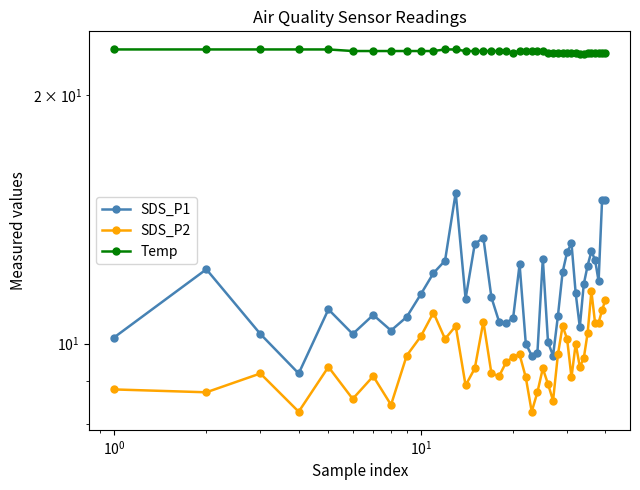

The value of Temp at 8 is 31.5. True or false?

False